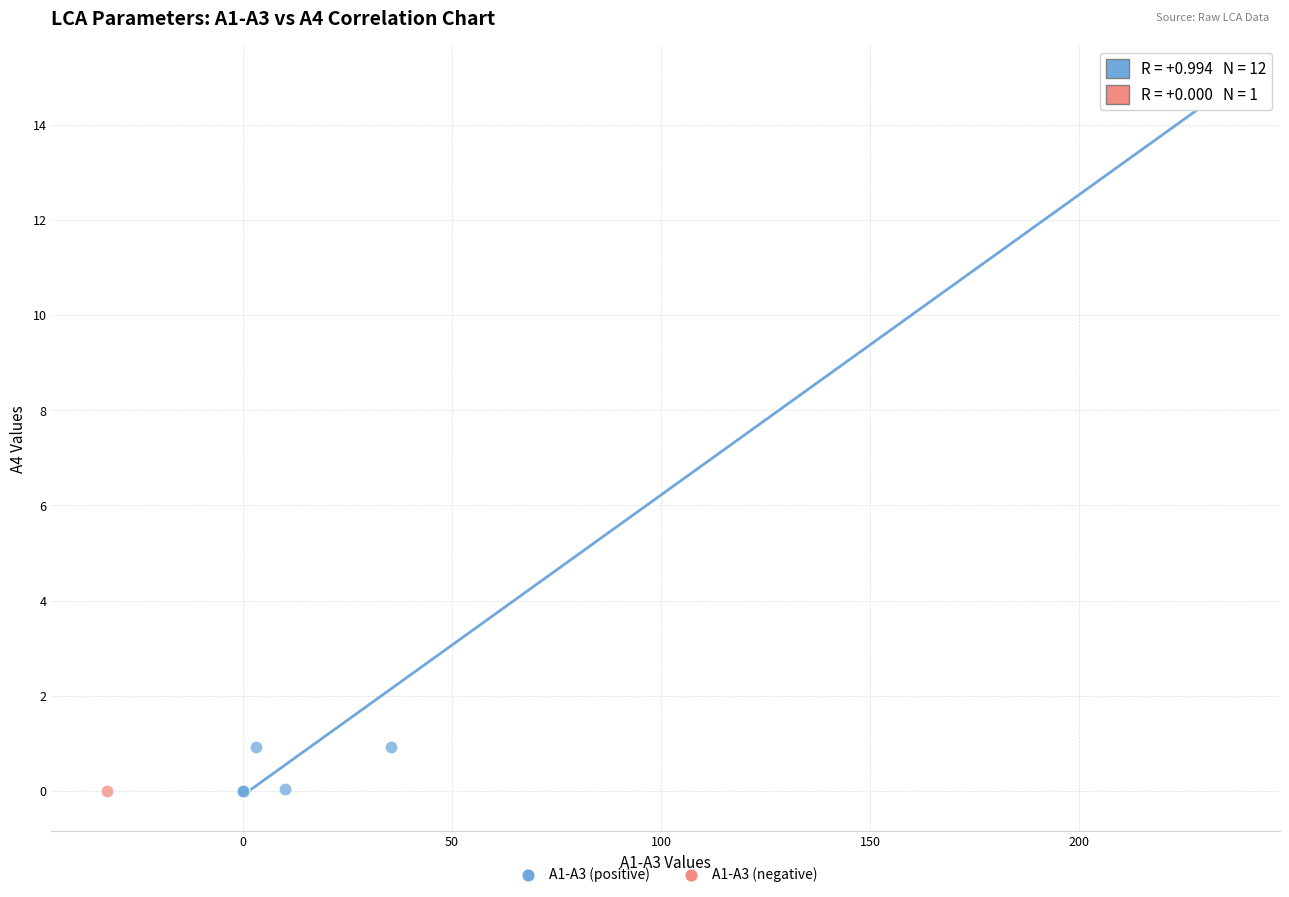

What are all the series names shown in the legend?

A1-A3 (positive), A1-A3 (negative)